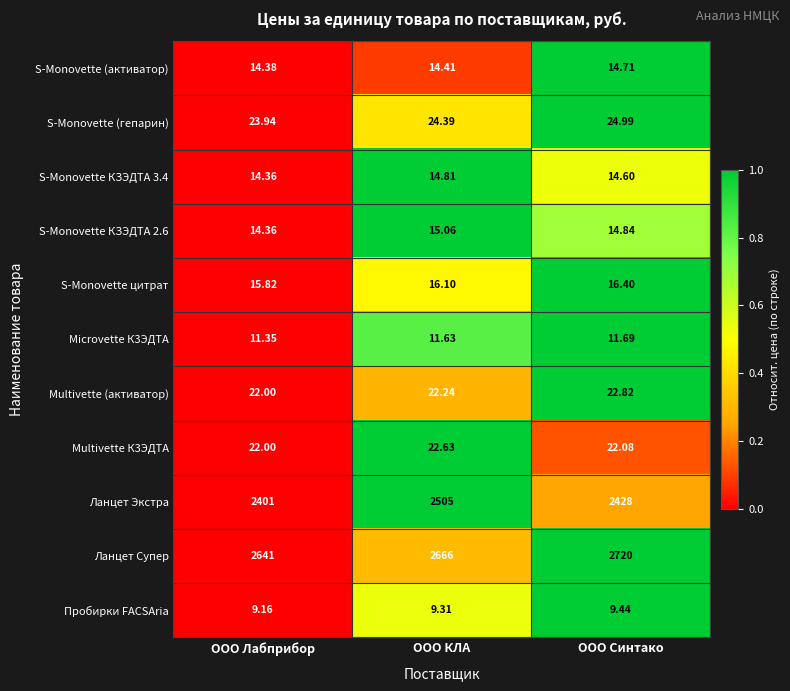

Which series has the largest total across all categories?

Ланцет Супер